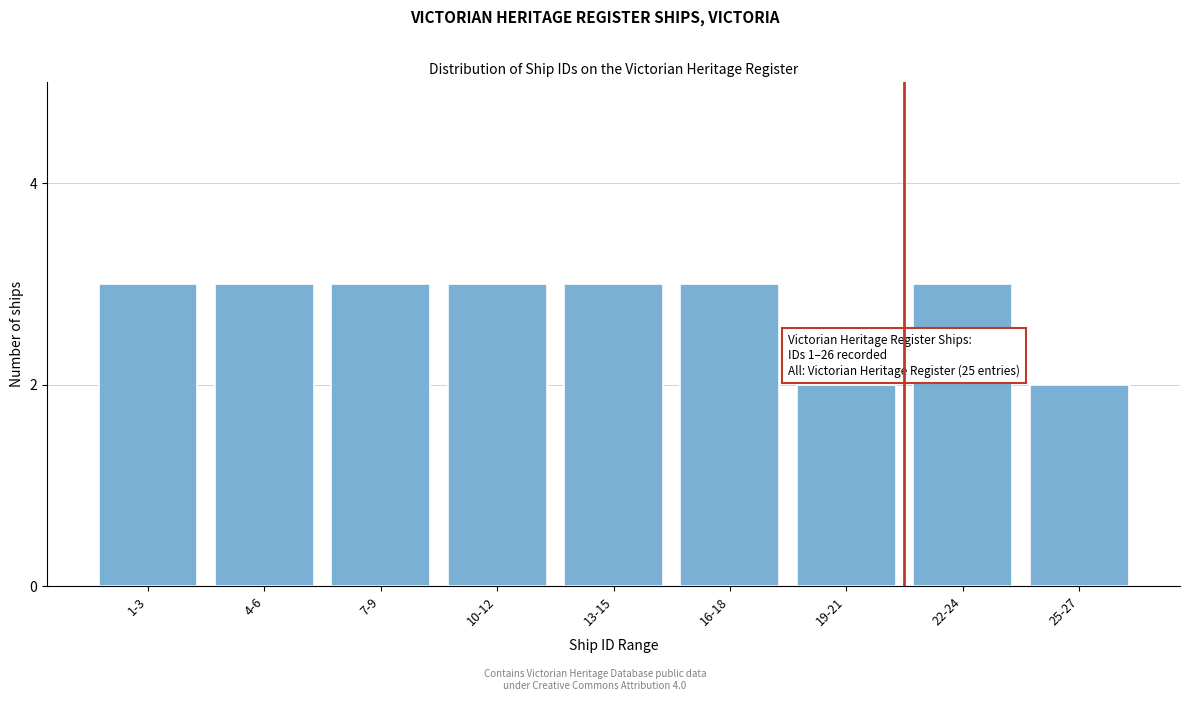

Reading right to left, extract all data points from this chart.

2	3	2	3	3	3	3	3	3